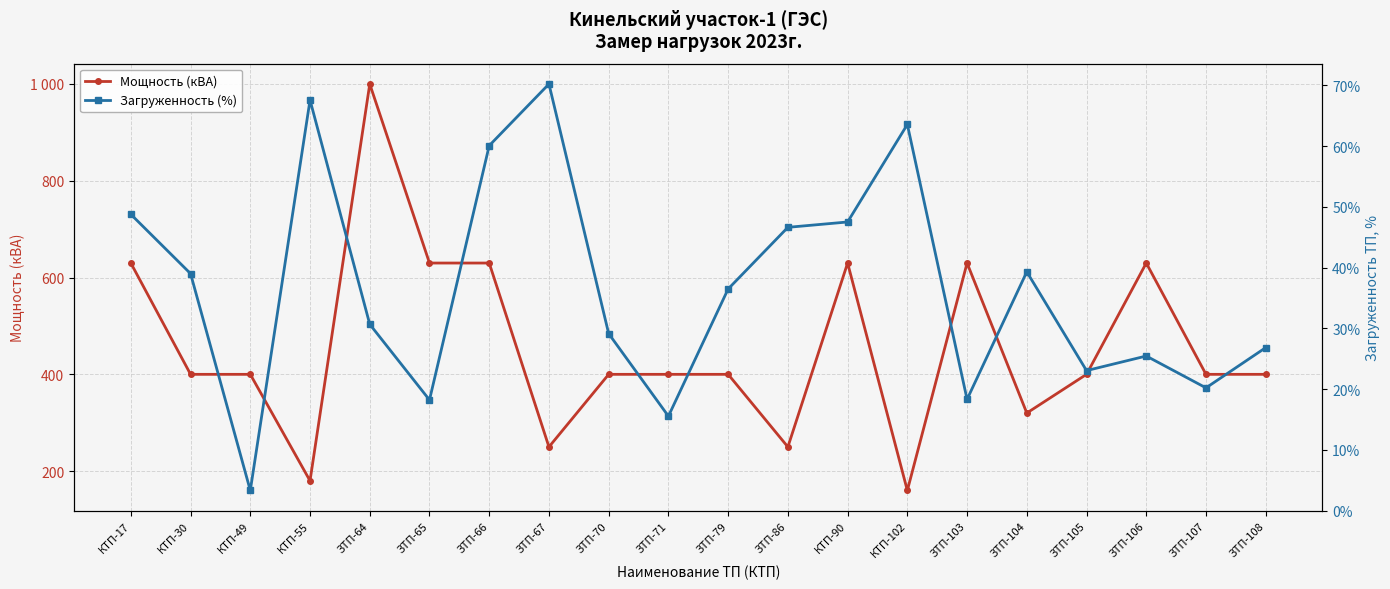

At which category does Мощность (кВА) reach its first local peak?

ЗТП-64